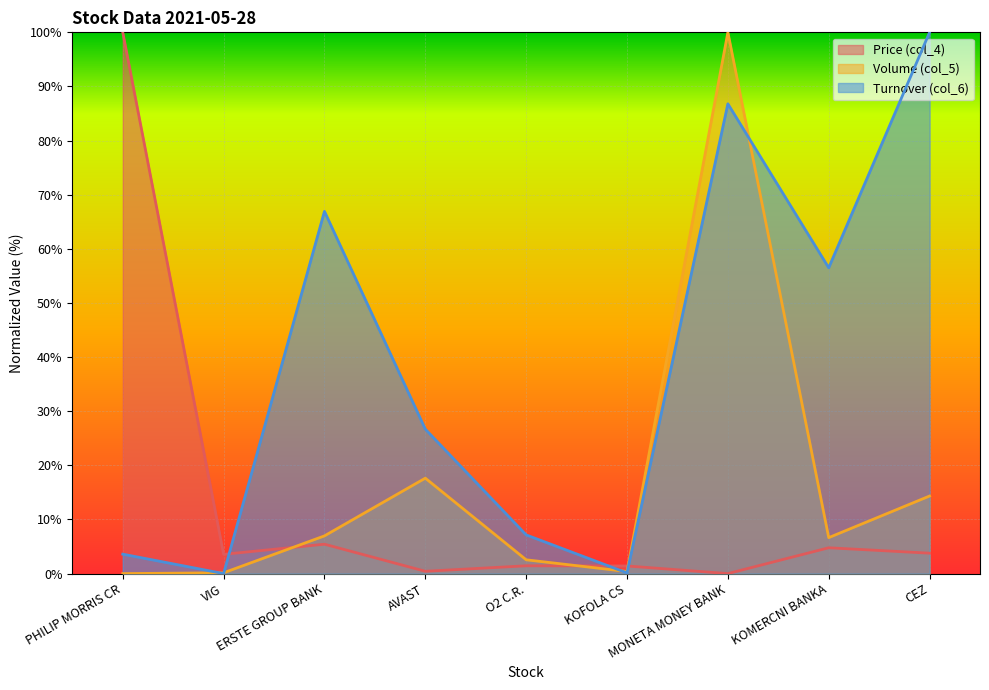

What is the difference between the Volume (col_5) values at CEZ and VIG?

14.2